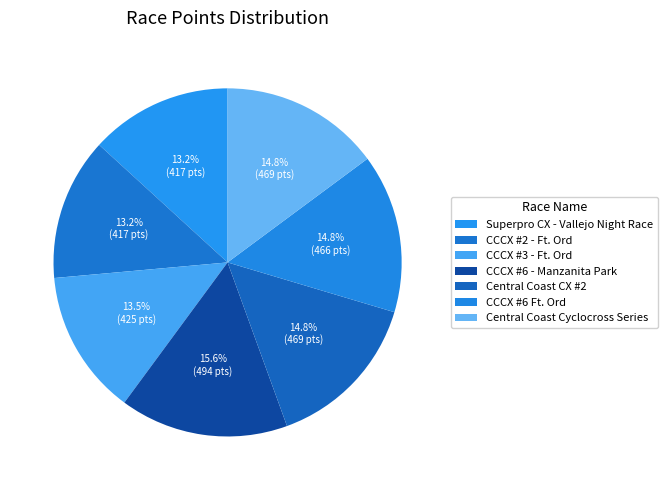

Does any single category account for the majority?

No